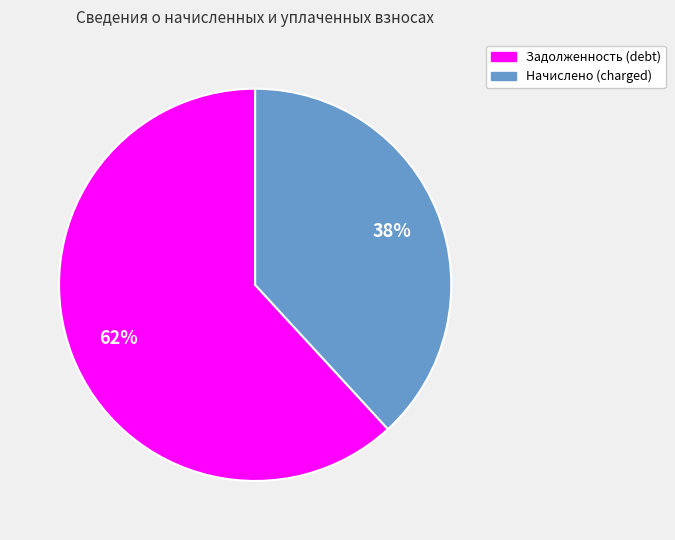

How many segments does this pie chart have?

2